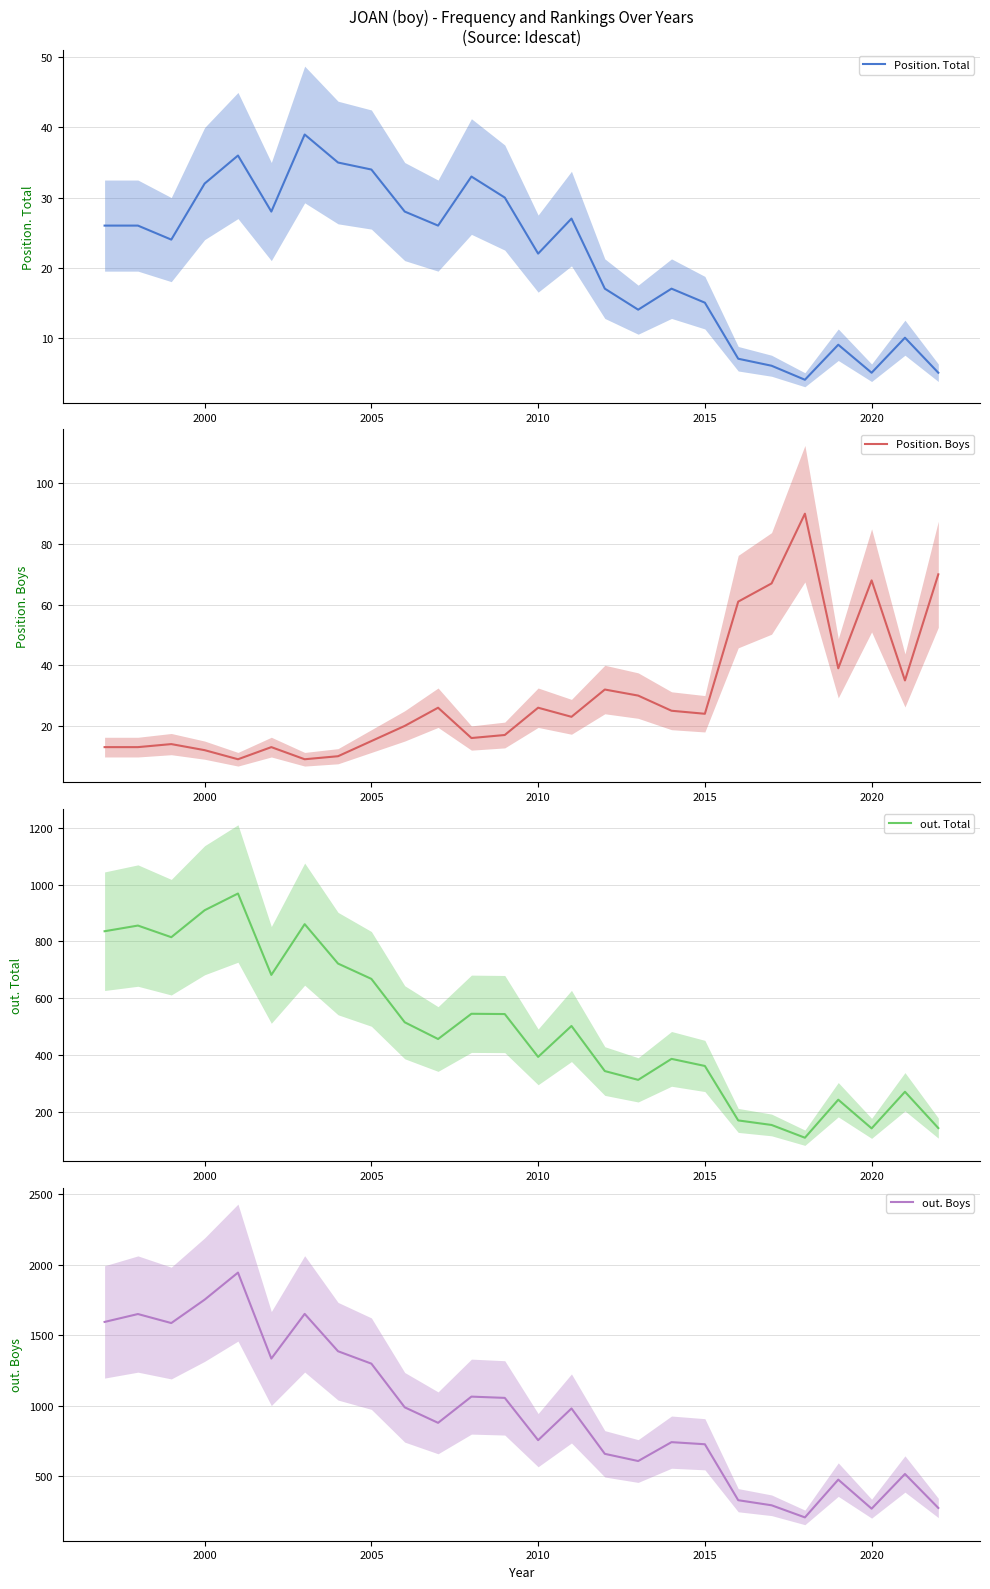

Where is Position. Total nearest to the value 21?

2010